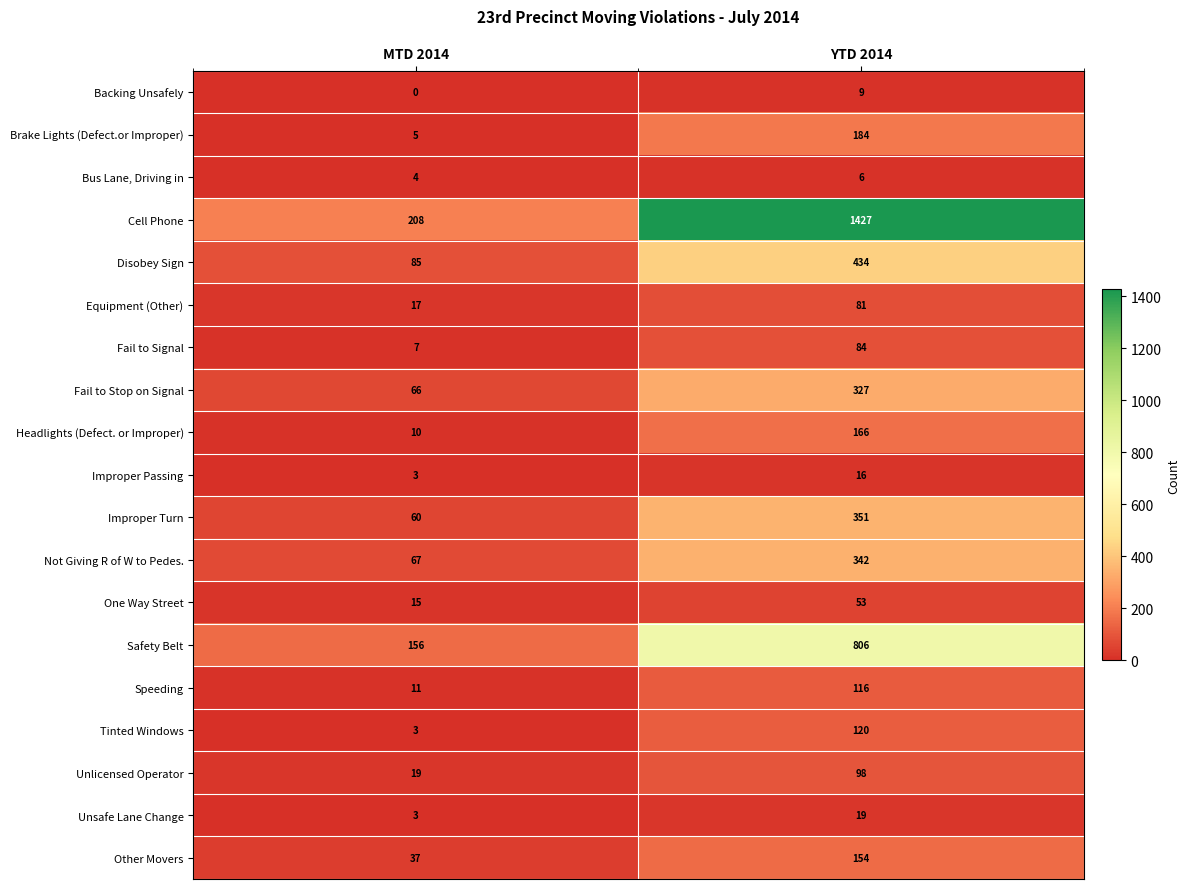

What is the approximate value of Backing Unsafely at YTD 2014?

9